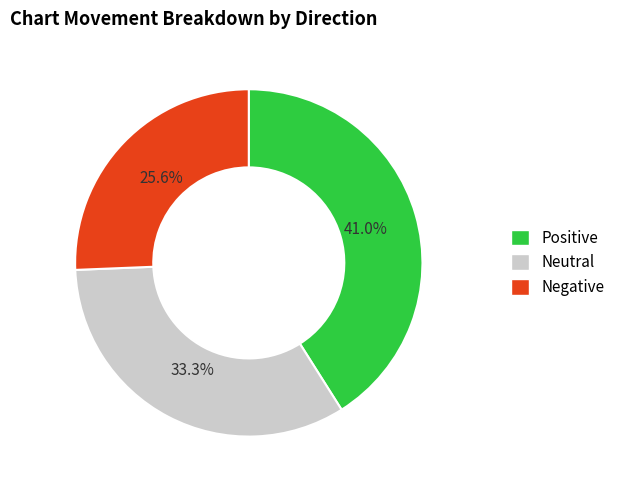

Count the number of slices in the pie.

3